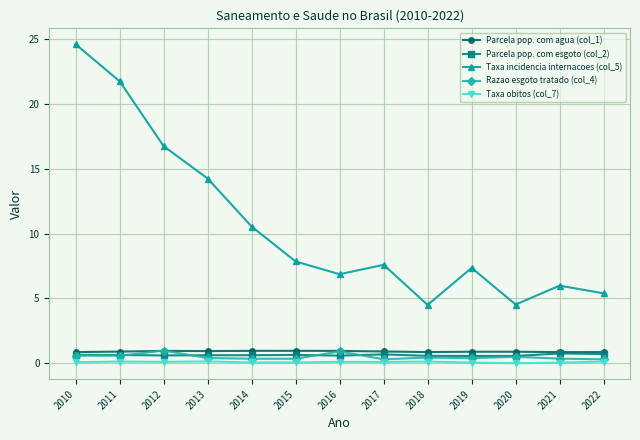

What is the sum of the Taxa obitos (col_7) values at 2022 and 2010?

0.2